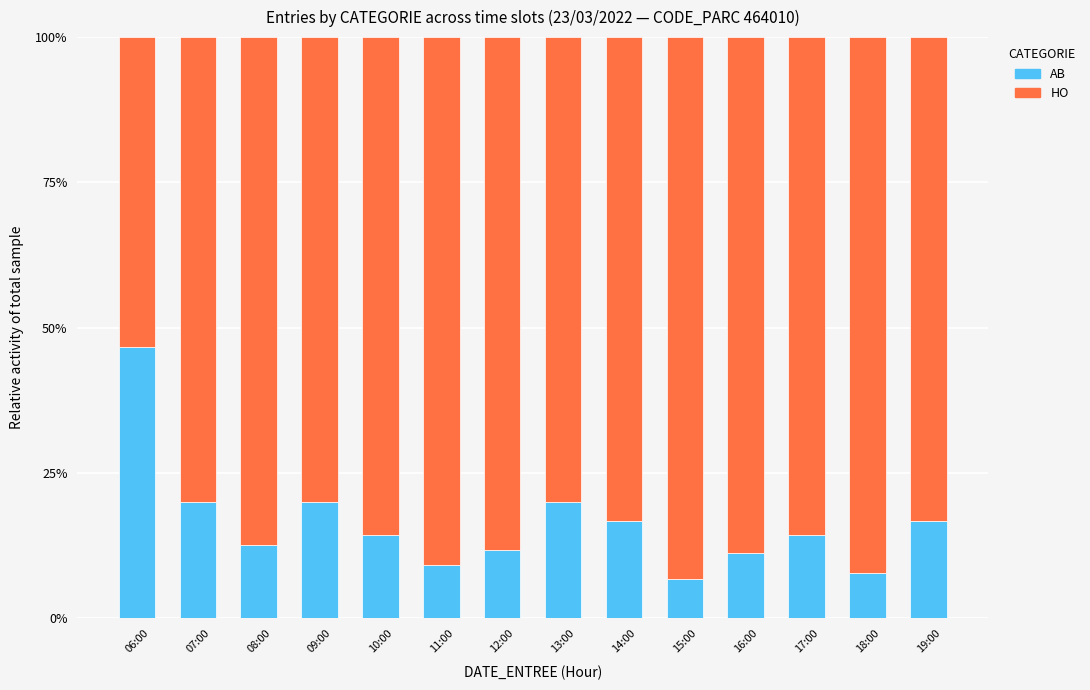

Reading right to left, list the values for the AB series.

19:00=16.7	18:00=7.7	17:00=14.3	16:00=11.1	15:00=6.7	14:00=16.7	13:00=20.0	12:00=11.8	11:00=9.1	10:00=14.3	09:00=20.0	08:00=12.5	07:00=20.0	06:00=46.7